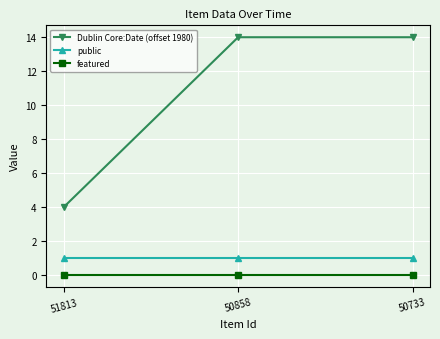

What is the value of the public point at the 2nd from the left?

1